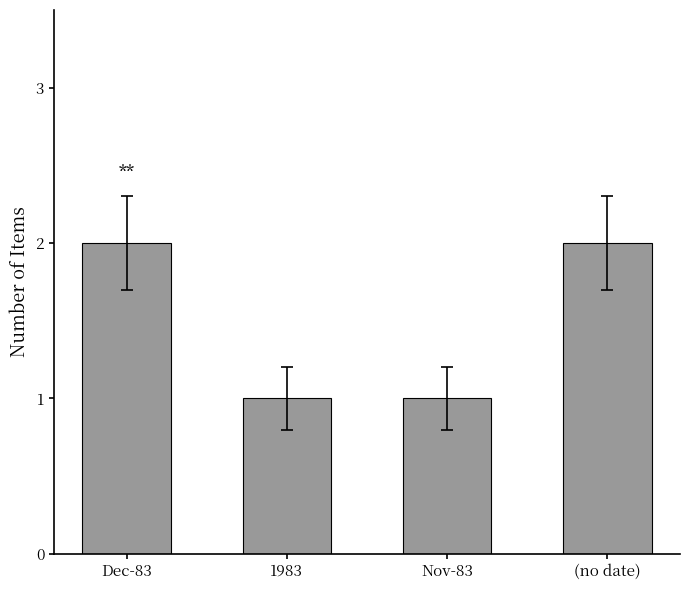

What is the ratio of the value at Nov-83 to the value at (no date)?

0.5